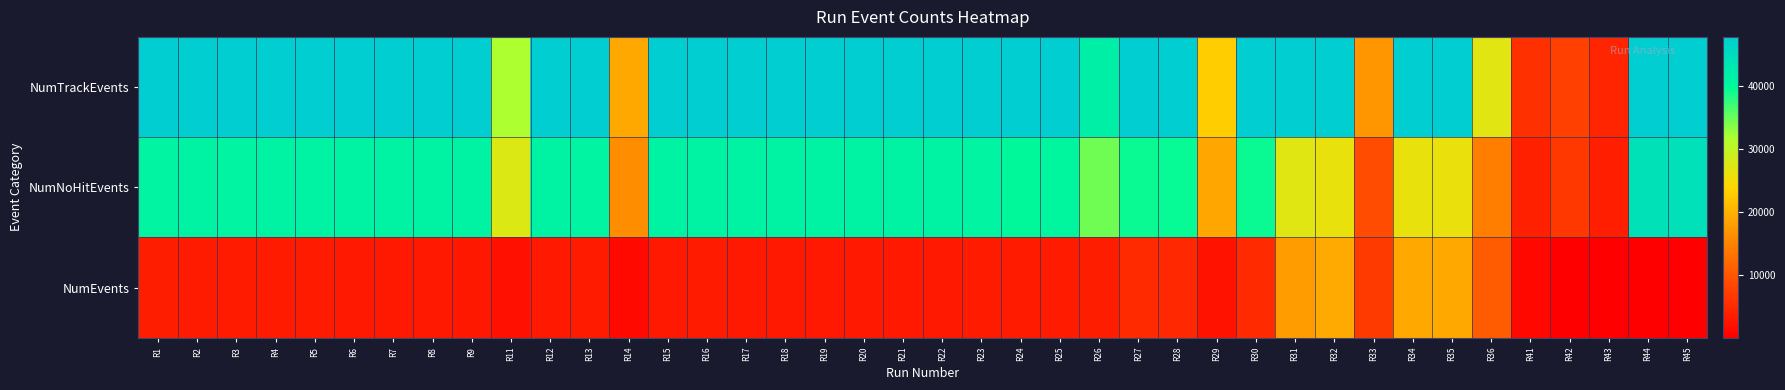

How many distinct data groups are displayed?

3